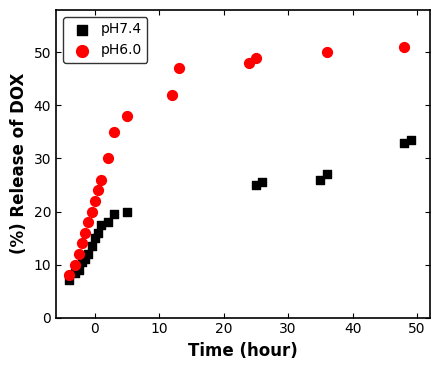

Which series has the largest Y range (max minus min)?

pH6.0